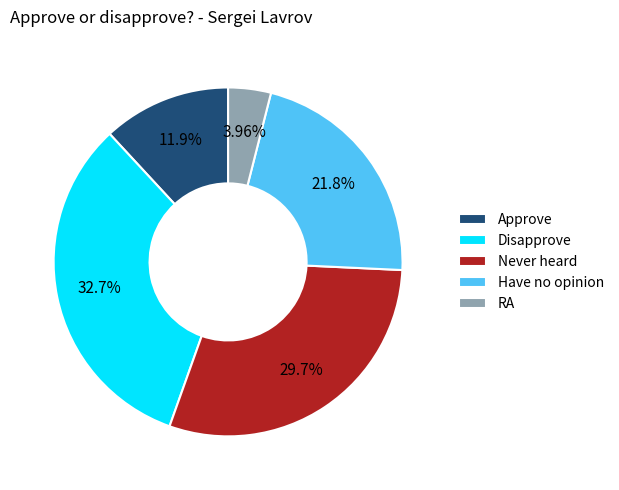

Is it true that Disapprove is 23% of the pie?

False